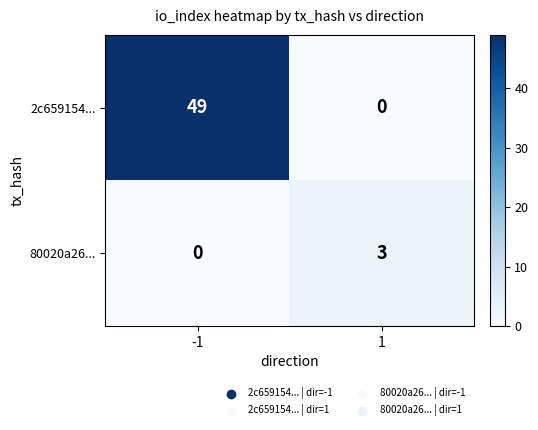

Which series changed the most between -1 and 1?

2c659154...